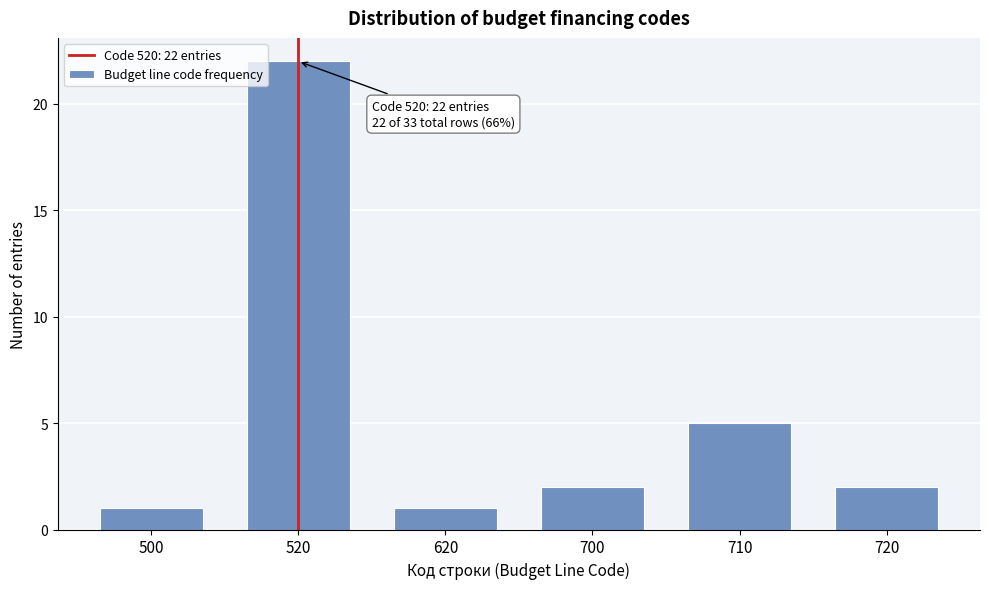

Reading left to right, extract all data points from this chart.

1	22	1	2	5	2